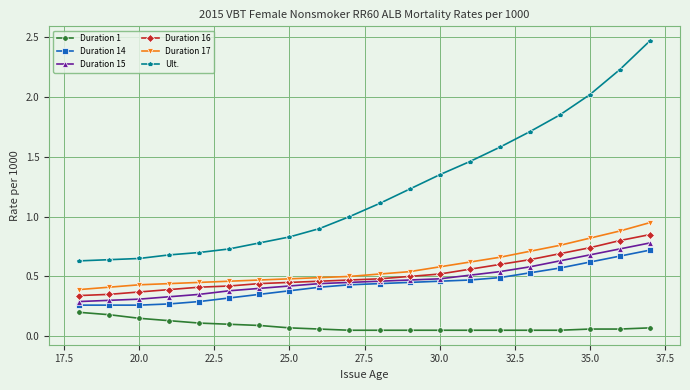

What is the difference between the maximum and minimum values in the Ult. series?

1.8